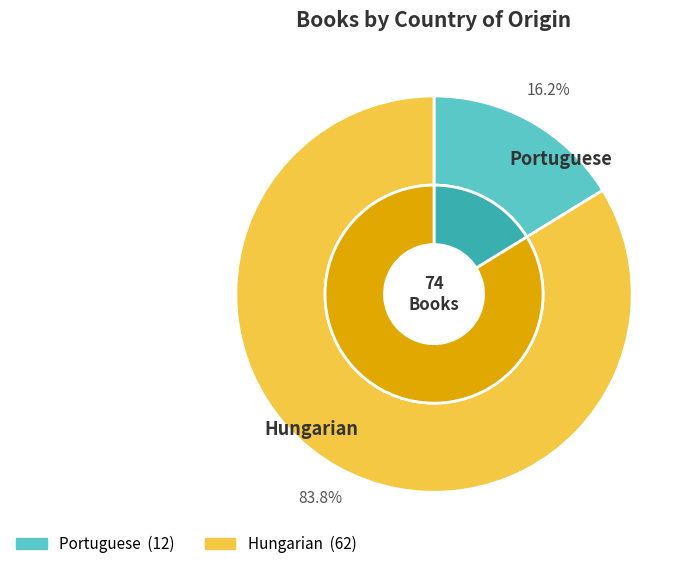

The Portuguese slice represents 16% of the pie. True or false?

True